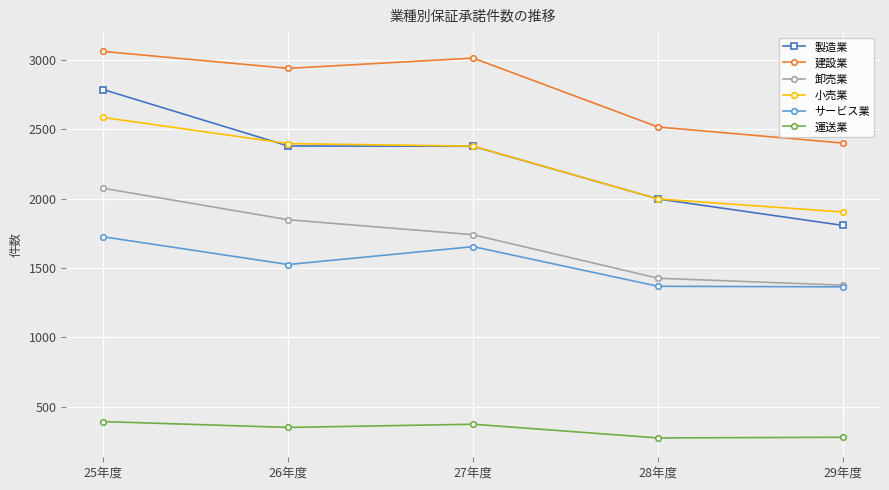

What is the total value across all series at 27年度?

11544